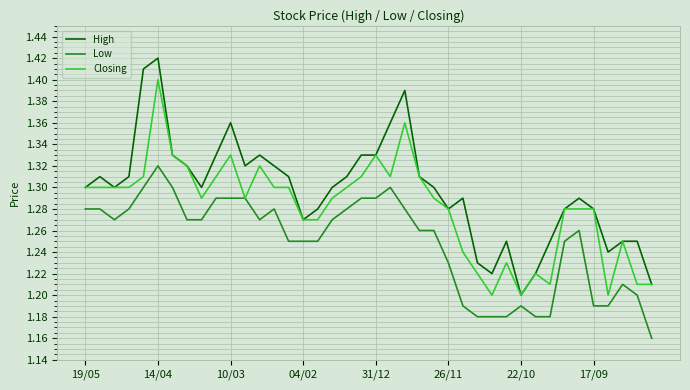

True or false: Low and High intersect in this chart.

False